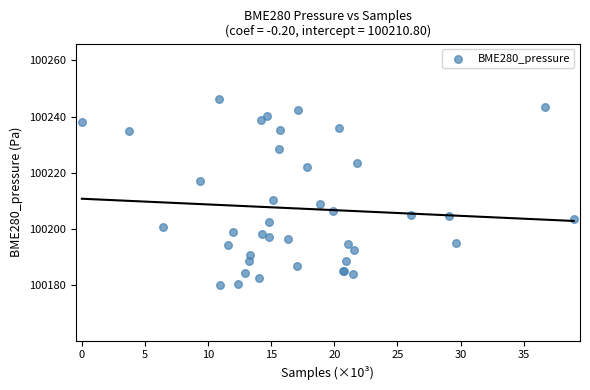

What Y value in the scatter plot is closest to 100213?

100210.4